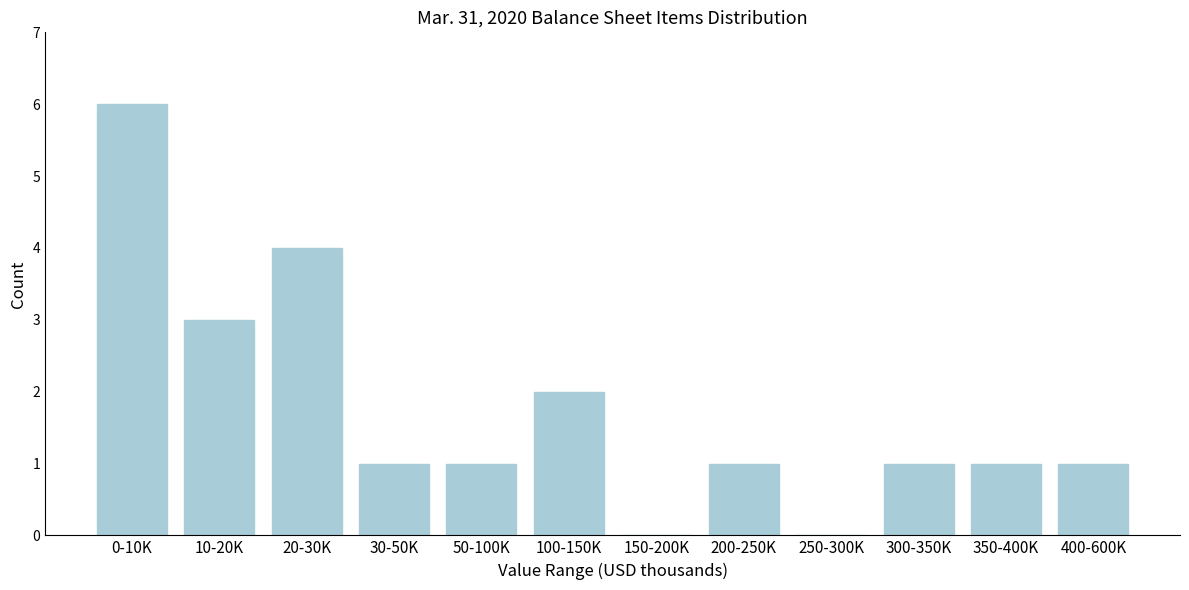

Reading right to left, transcribe all the data shown in this chart.

400-600K=1	350-400K=1	300-350K=1	250-300K=0	200-250K=1	150-200K=0	100-150K=2	50-100K=1	30-50K=1	20-30K=4	10-20K=3	0-10K=6